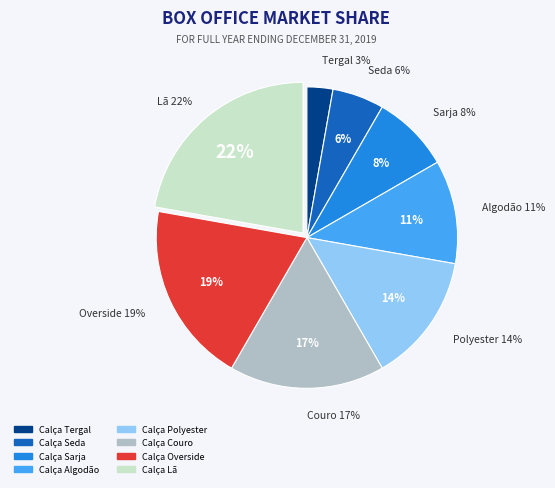

Count the number of slices in the pie.

8